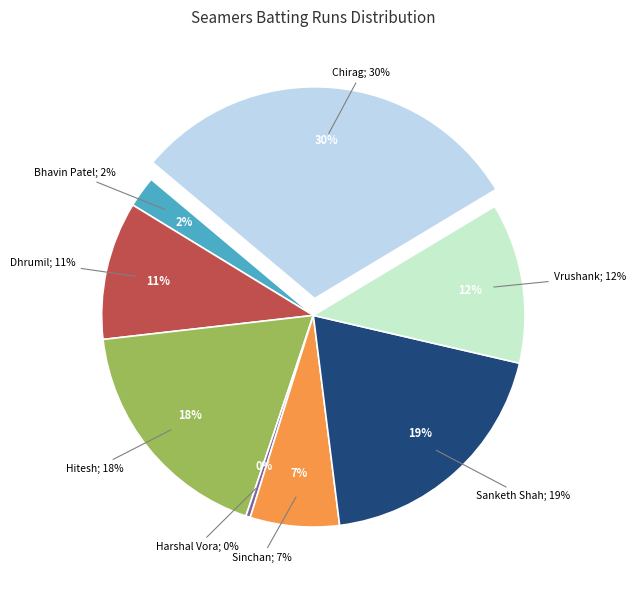

True or false: Harshal Vora accounts for 0% of the total.

True